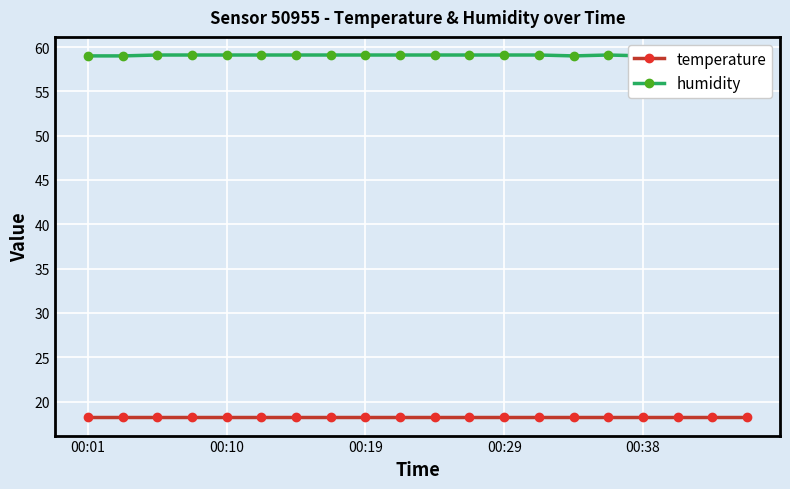

What is the minimum value for humidity?

59.0